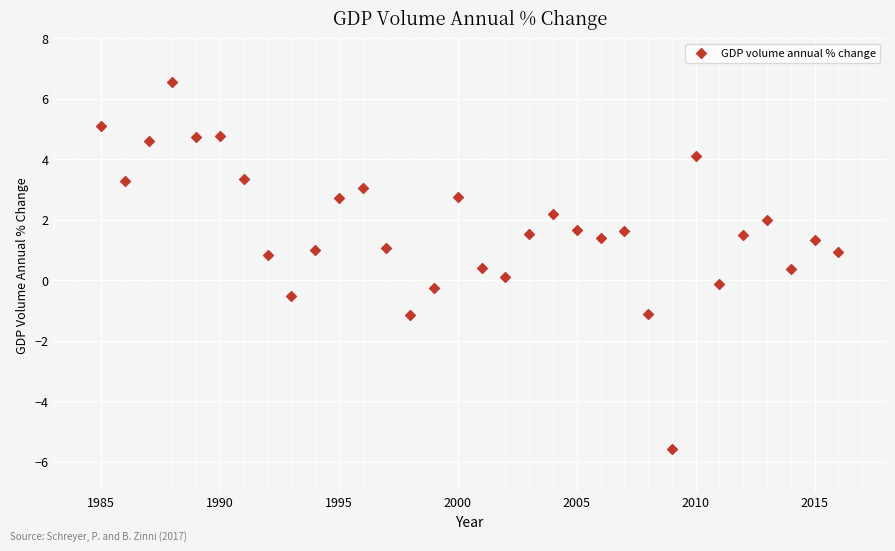

What is the range of Y values (max minus min)?

12.1